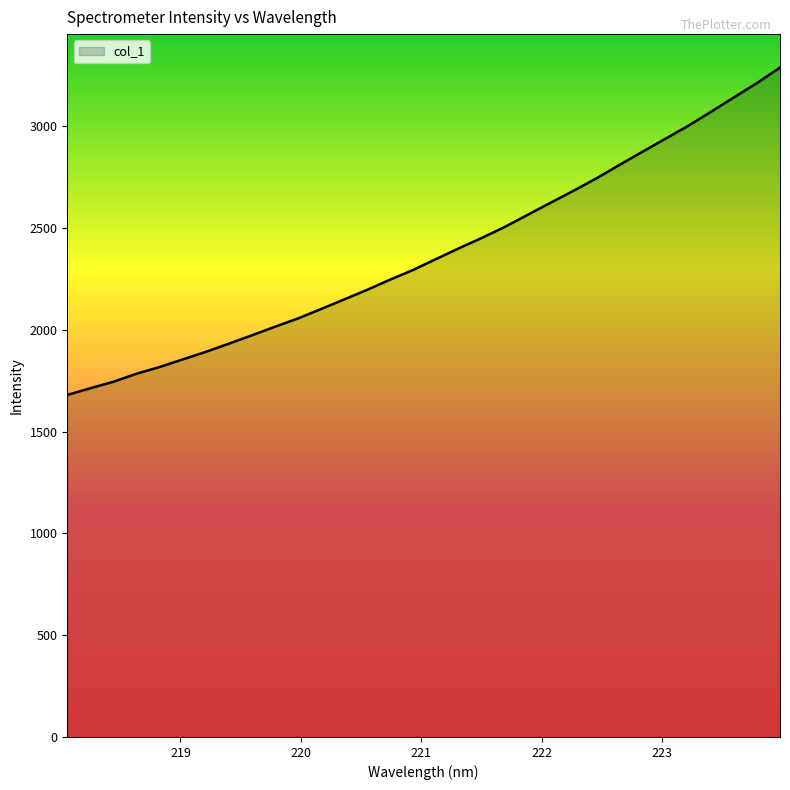

What is the difference between the maximum and minimum values?

1607.7